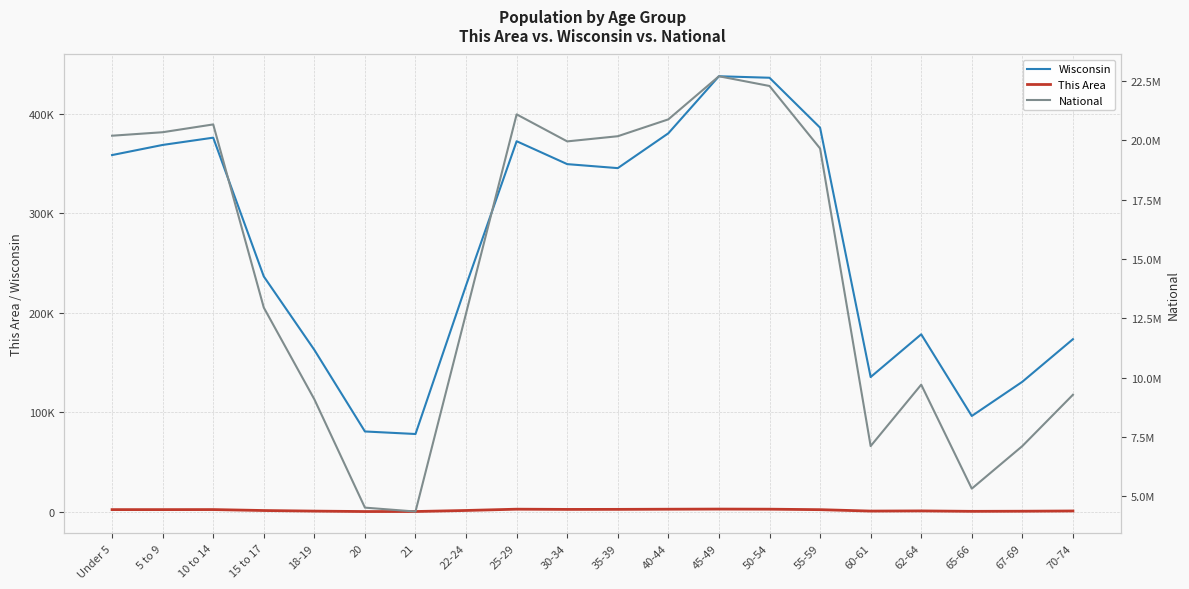

Reading left to right, list all the values displayed in this chart.

Wisconsin: 358443	368617	375927	236505	162704	80763	78216	227573	372347	349347	345328	380338	437627	436126	385986	135437	178388	96316	130713	173467
This Area: 2249	2254	2287	1342	757	320	341	1399	2682	2458	2495	2658	2790	2681	2199	785	960	524	642	889
National: 20201362	20348657	20677194	12954254	9086089	4519129	4354294	12712576	21101849	19962099	20179642	20890964	22708591	22298125	19664805	7113727	9704197	5319902	7115361	9278166